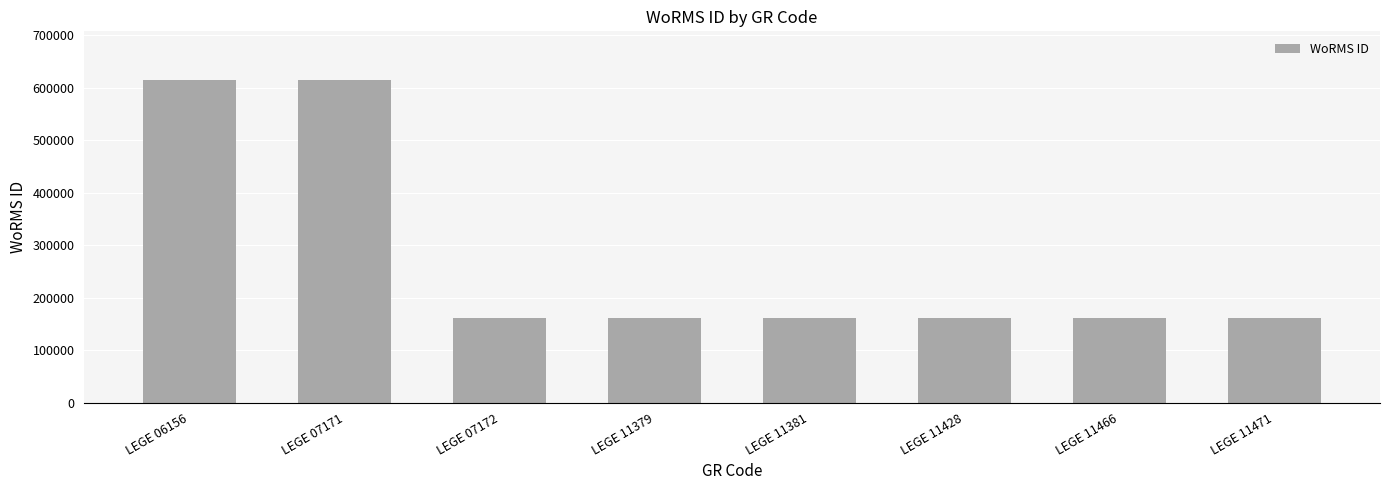

Reading left to right, transcribe all the data shown in this chart.

614828	614828	160572	160572	160572	160572	160572	160572